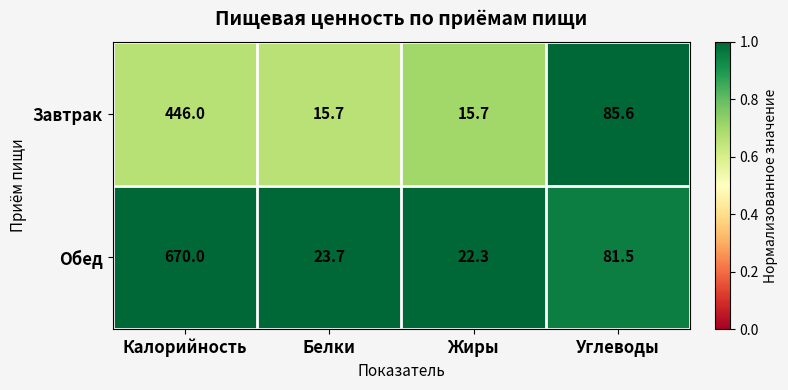

Is it true that Обед equals 347.7 at Калорийность?

False